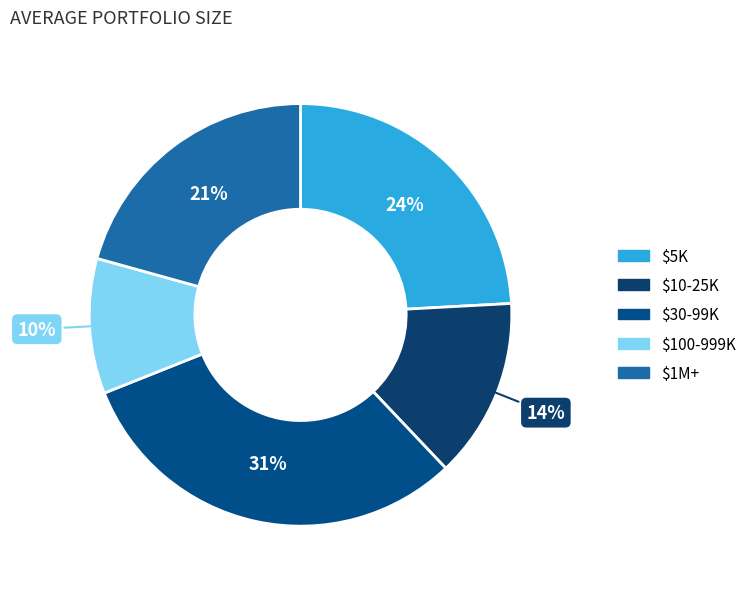

How many slices are in this pie chart?

5